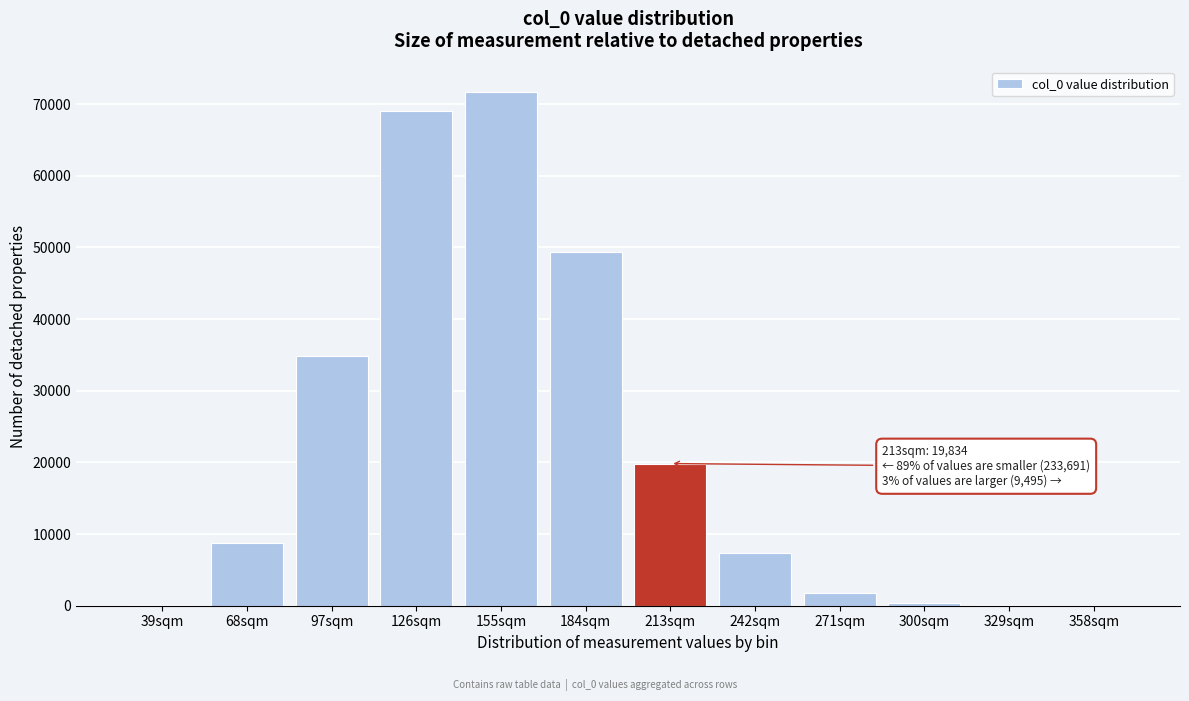

Which label corresponds to the largest value in the chart?

155sqm